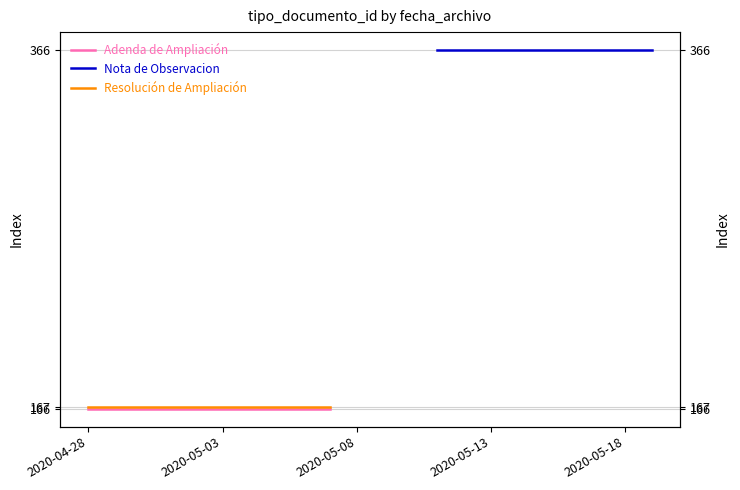

True or false: Adenda de Ampliación has a value of 292 at 2020-04-28.

False